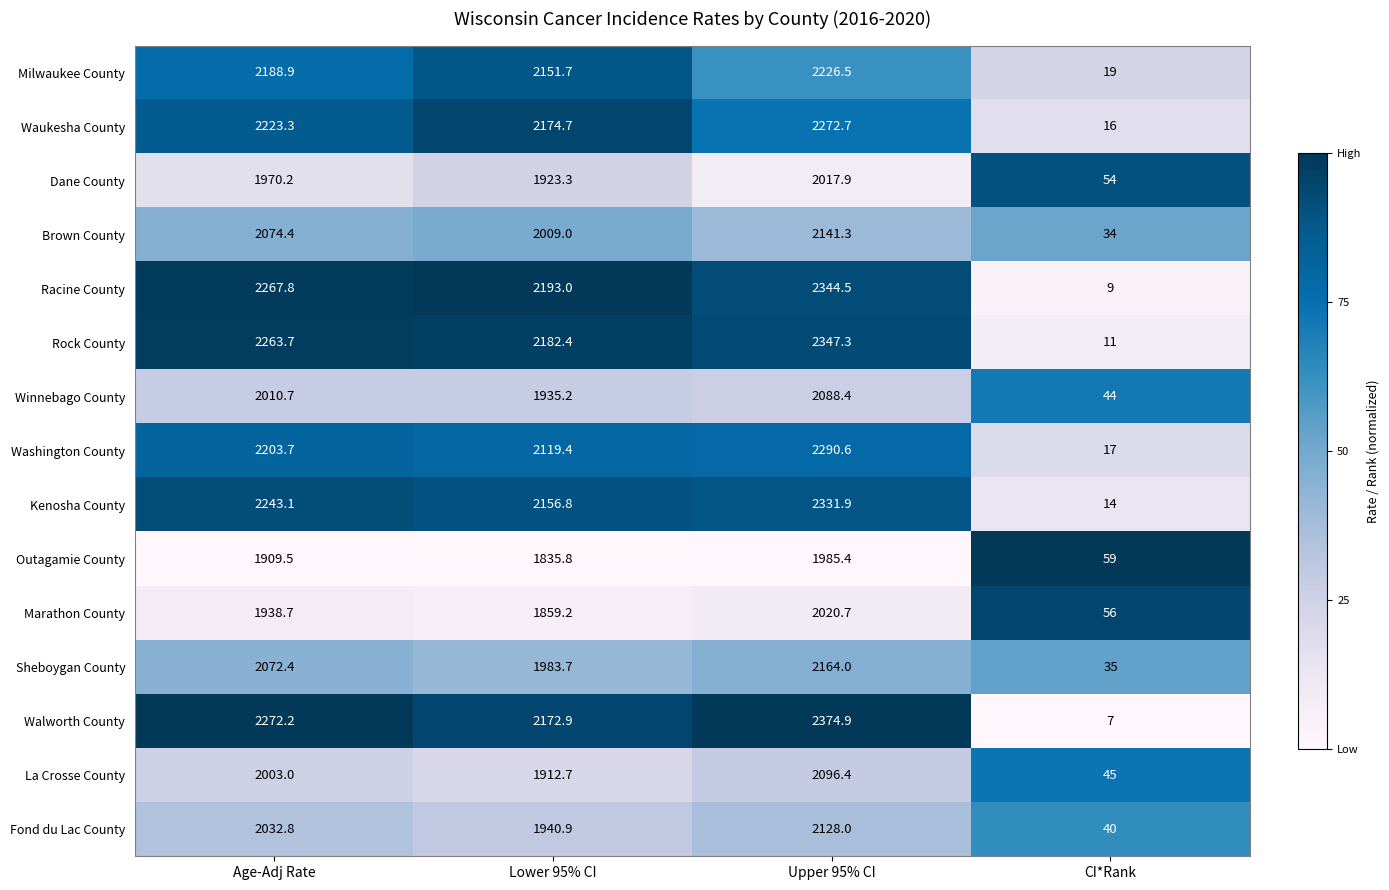

Is the value of Milwaukee County at CI*Rank greater than the value of Winnebago County at Lower 95% CI?

No